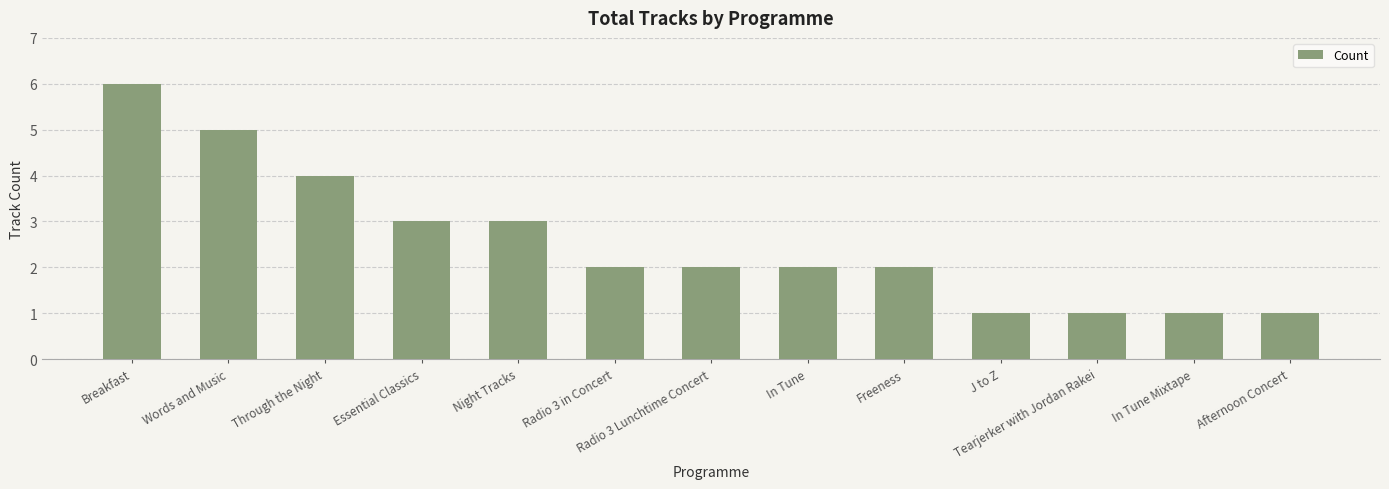

How many distinct data groups are displayed?

1